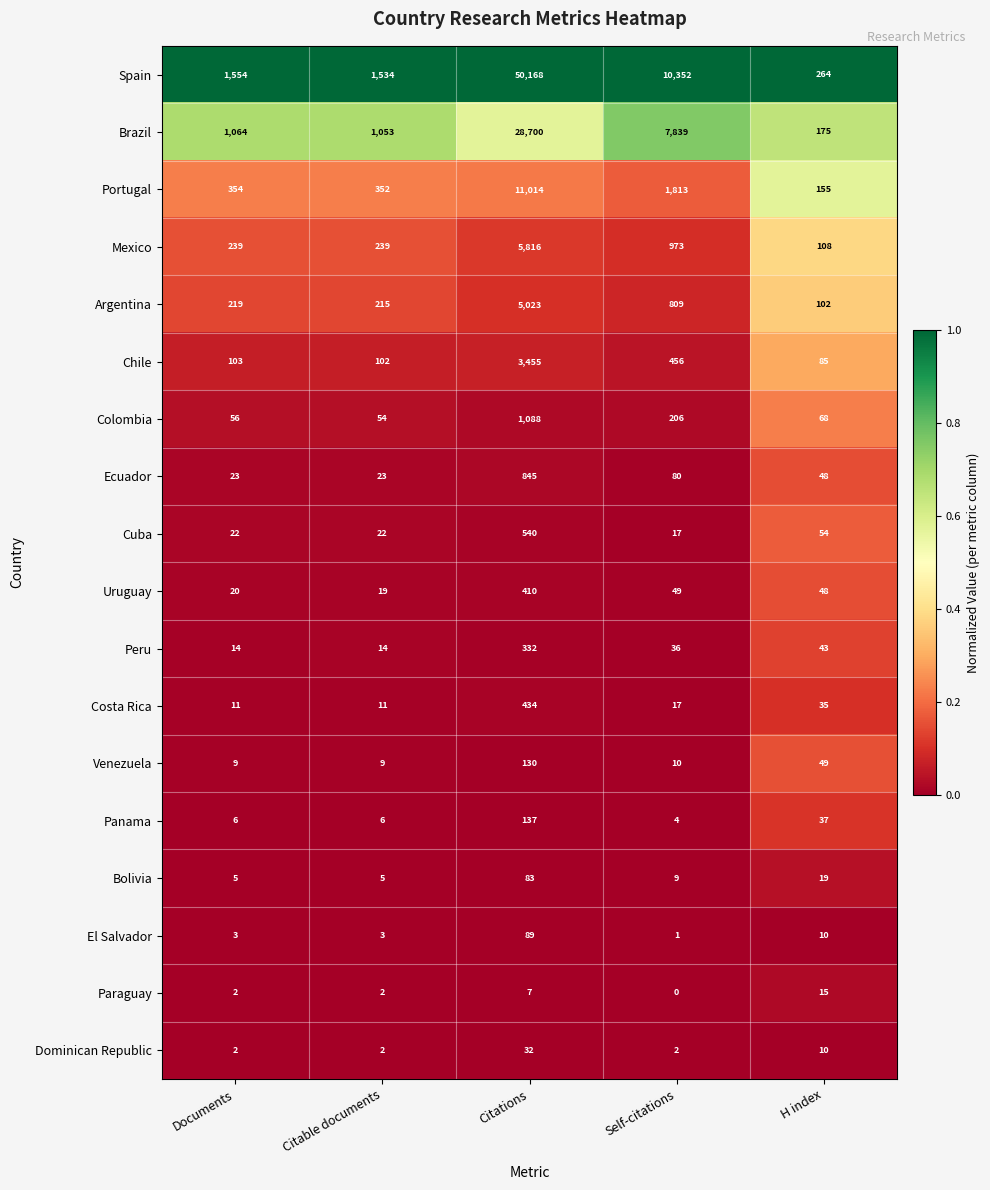

Count the number of data series in this chart.

18